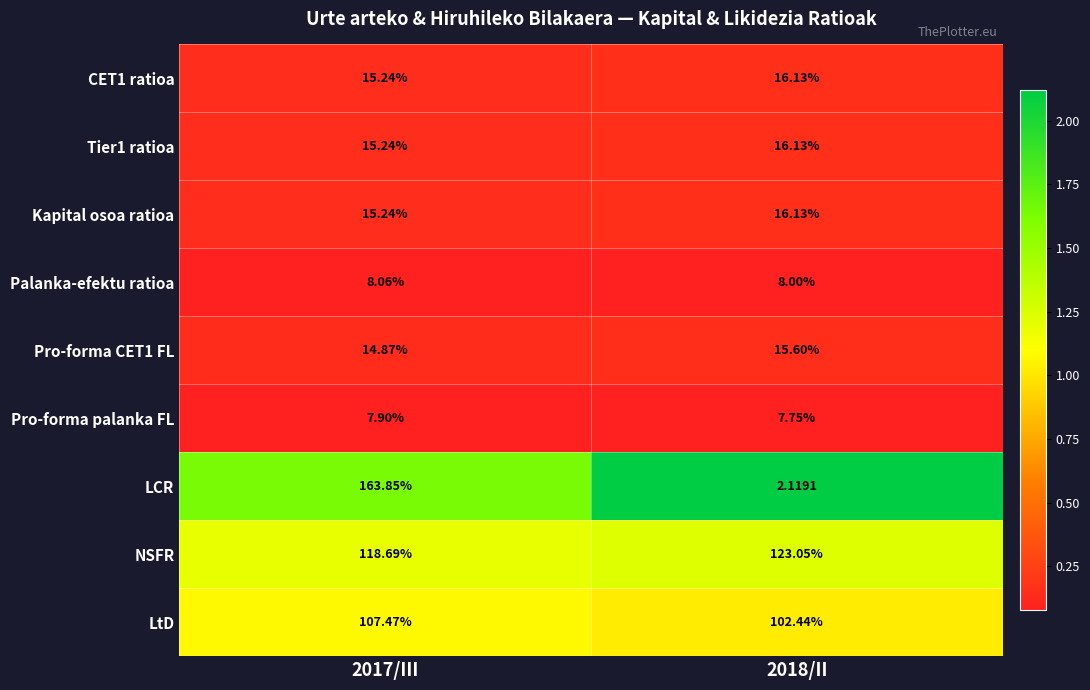

Which series has the largest range (max minus min)?

LCR